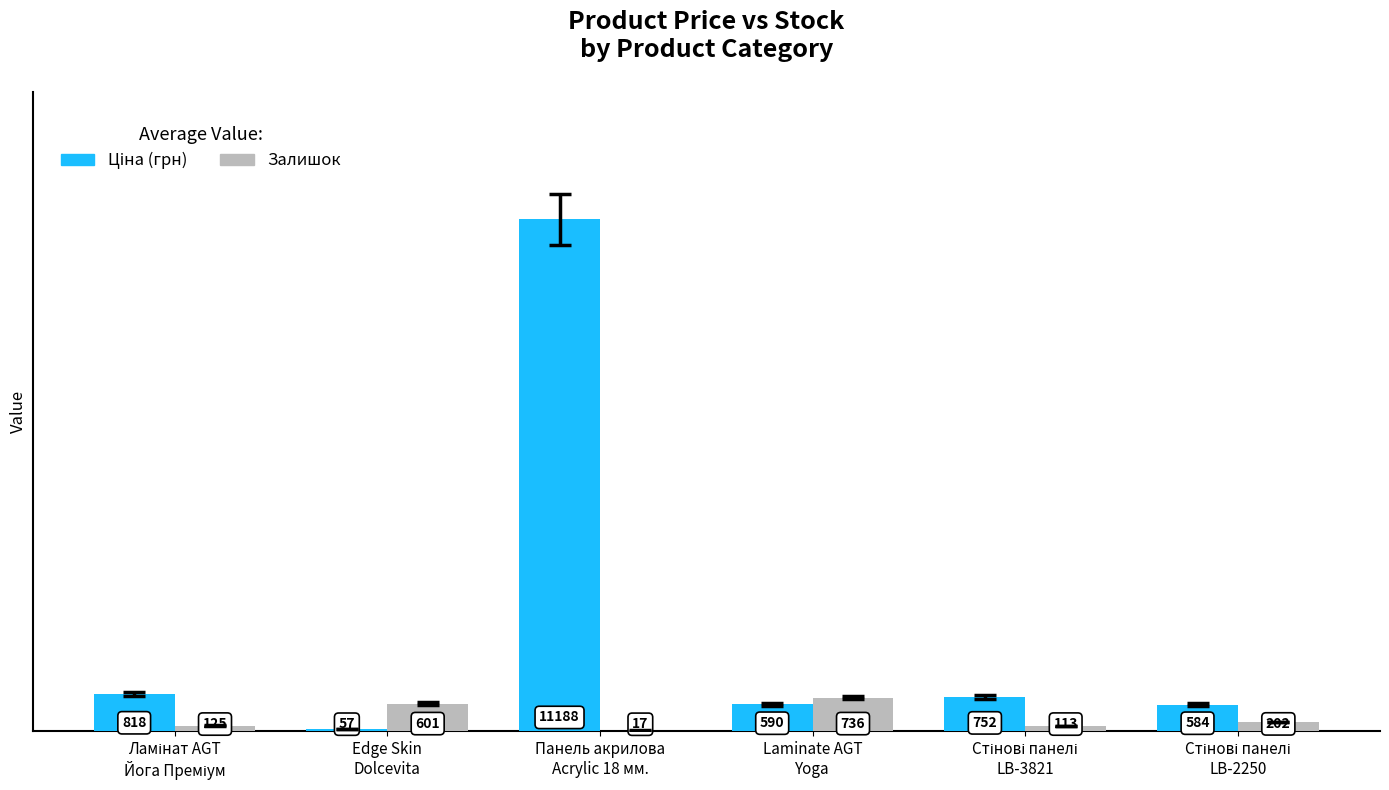

What is the highest value of the Залишок series?

736.0